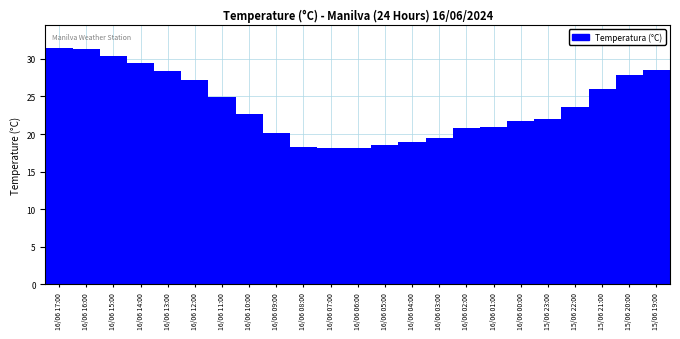

What is the value of the 7th bar from the left?

24.9